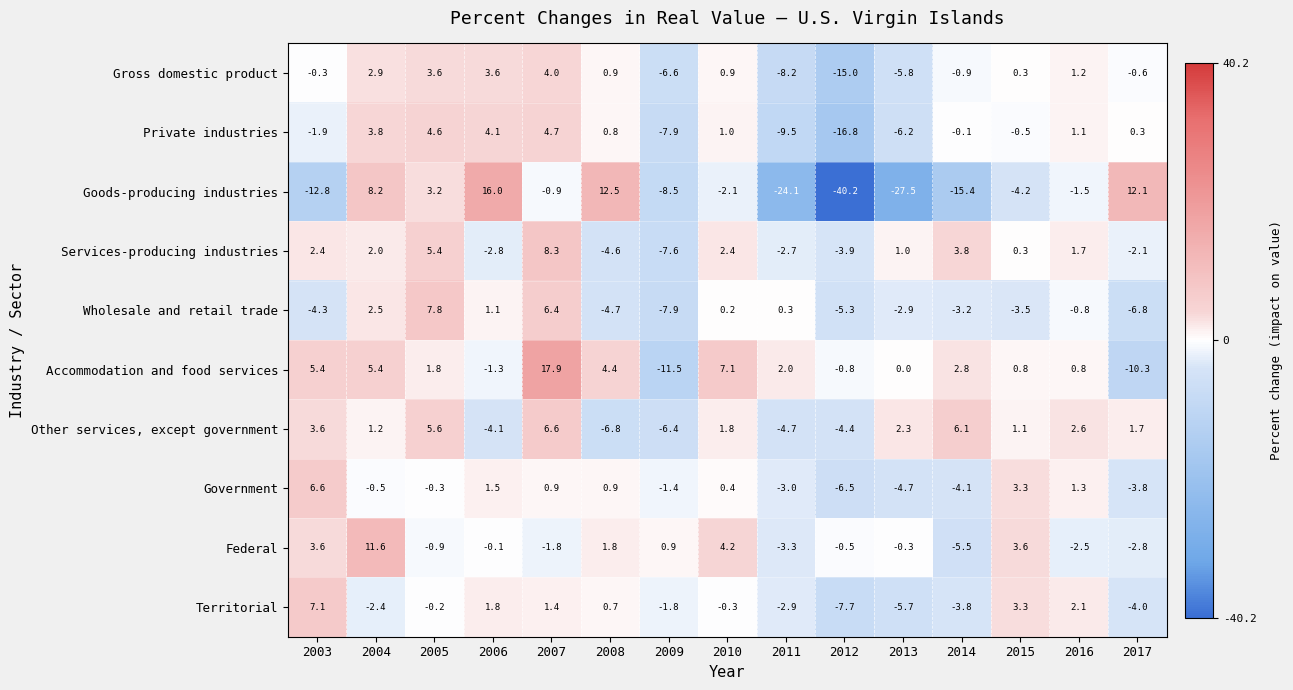

What value does the Government series have at 2016?

1.3